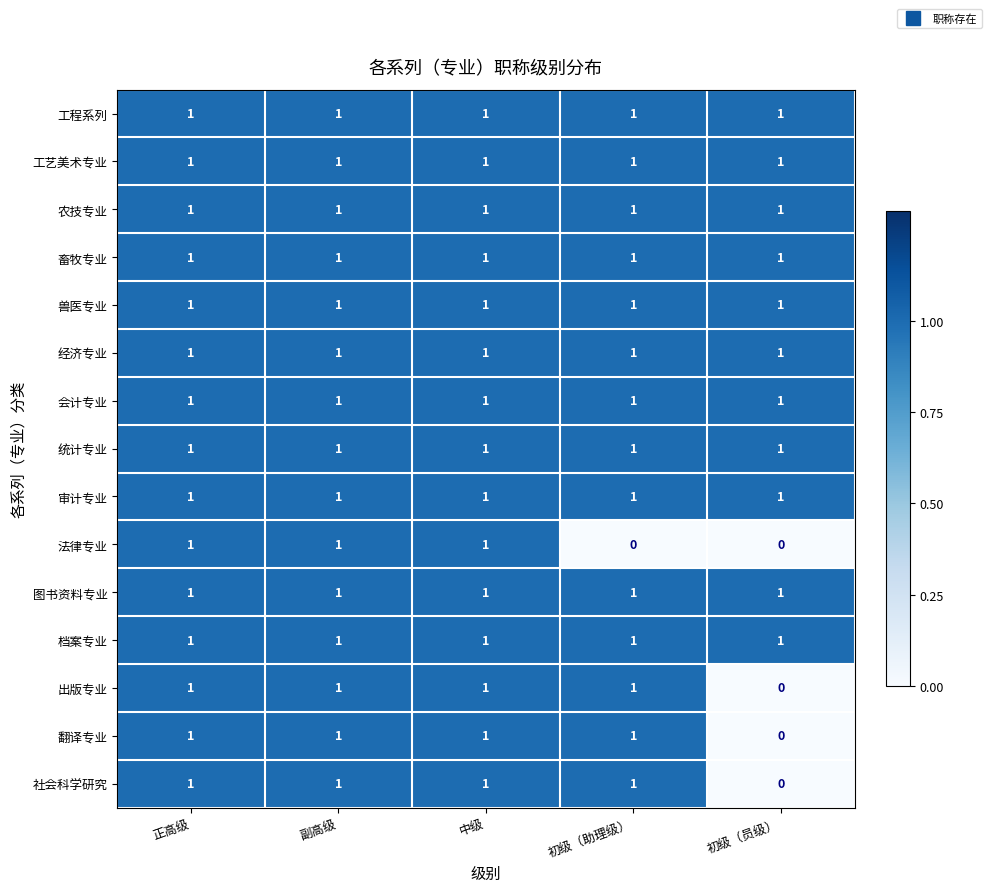

Is the value of 档案专业 at 副高级 greater than the value of 社会科学研究 at 初级（员级）?

Yes